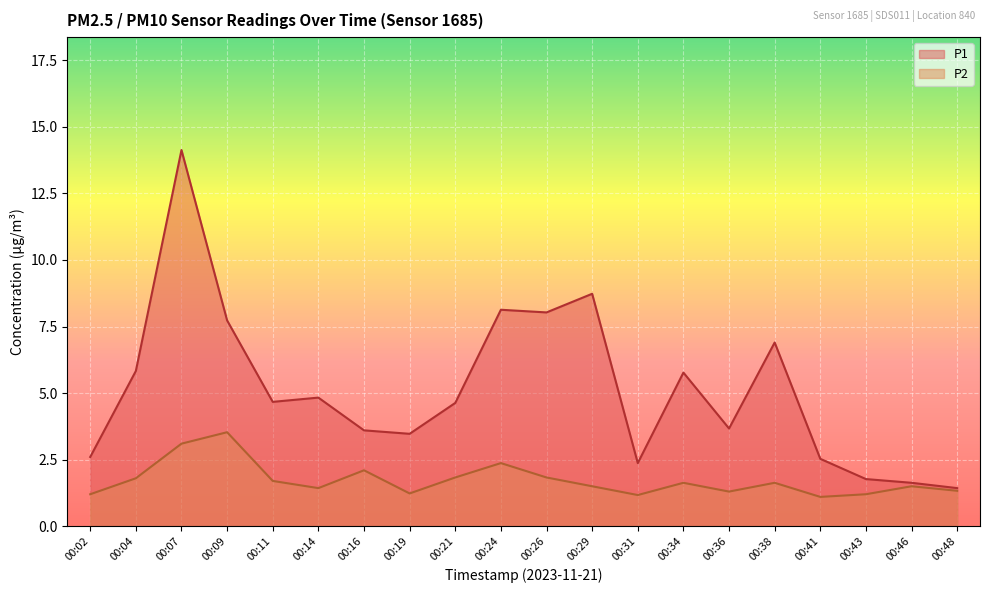

What is the maximum value shown in the chart?

14.1